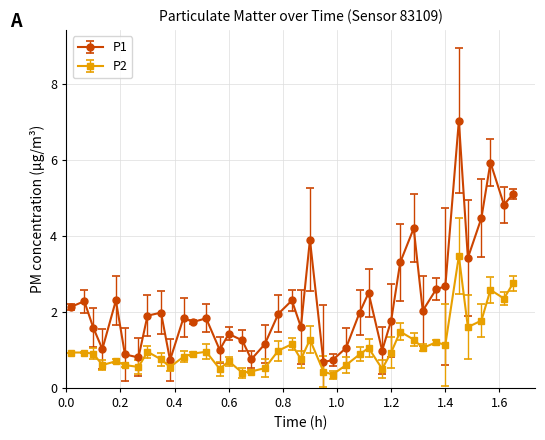

What is the maximum value for P2?

3.5